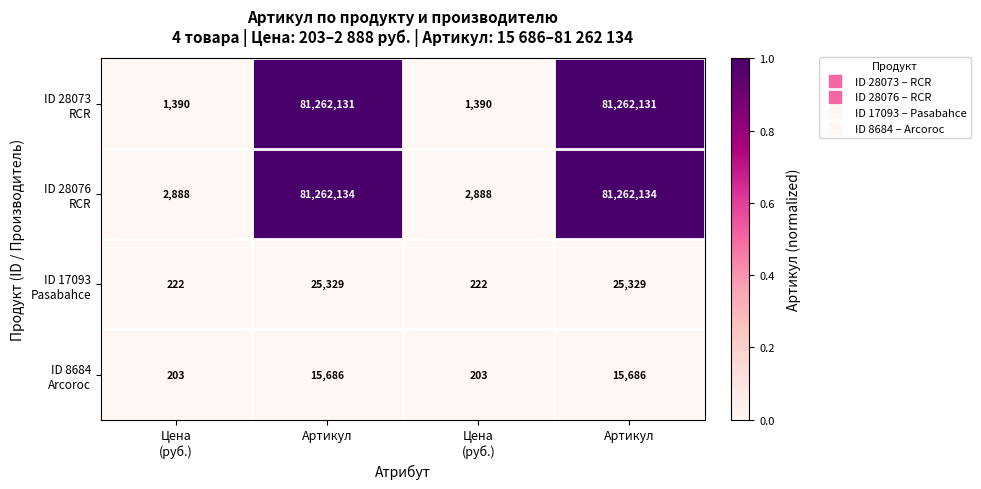

How many data points does each series have?

4